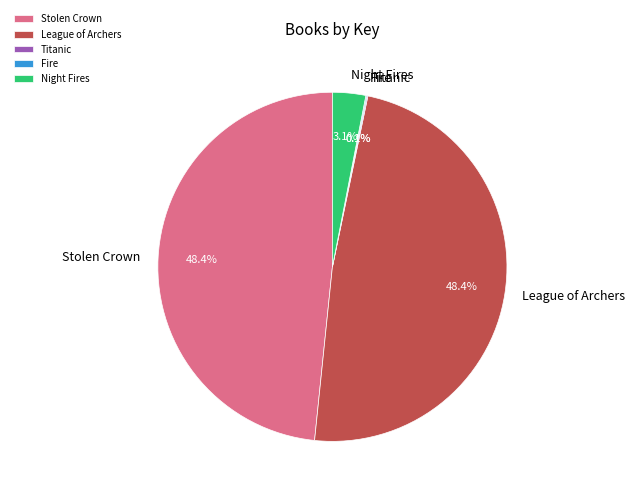

Is League of Archers the majority of the pie?

No